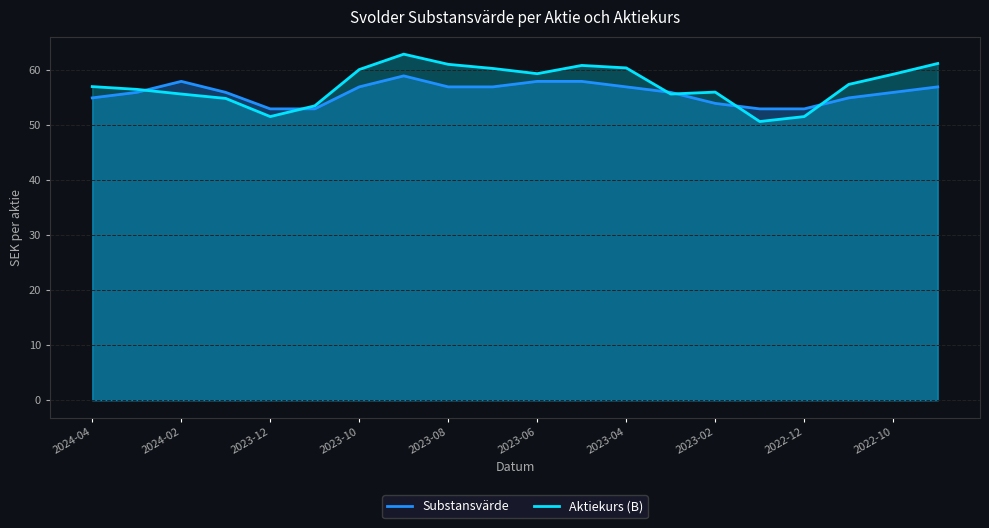

What is the minimum value shown in the chart?

50.7